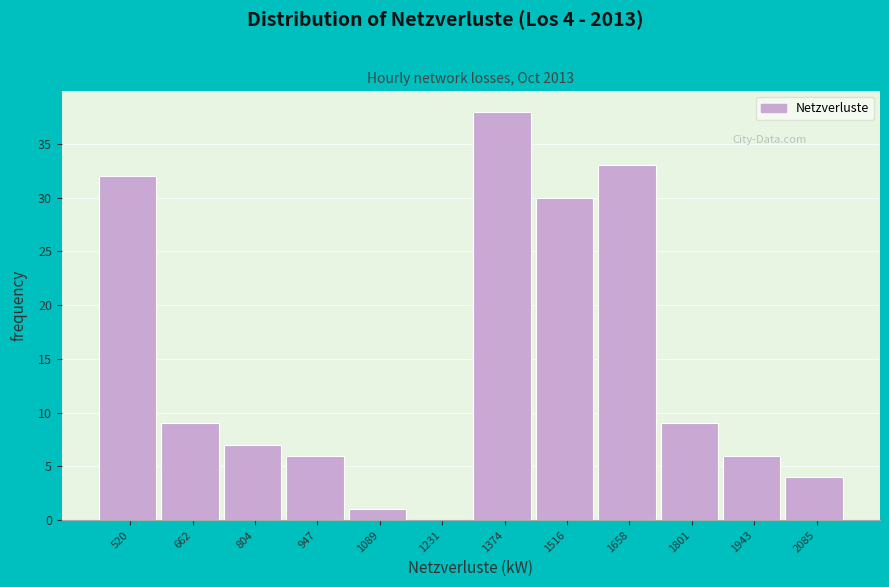

Over which range of the x-axis is the bar tallest?

1300 to 1440